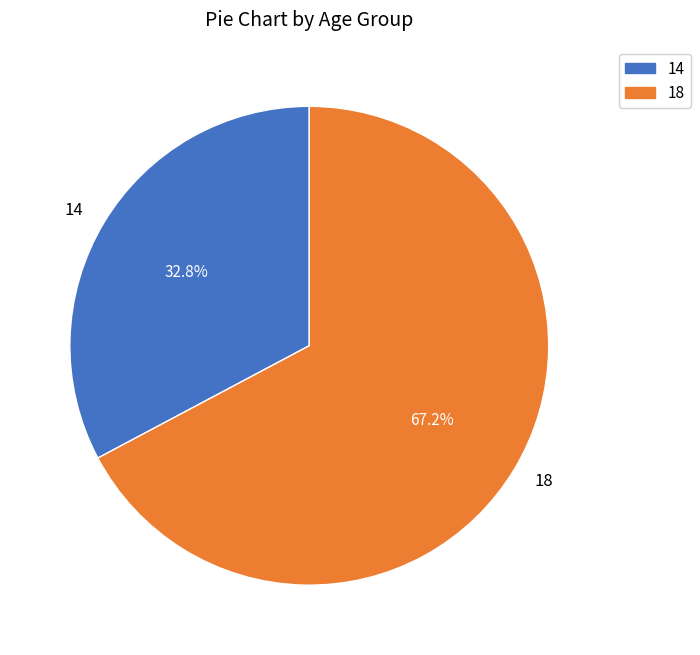

Does 18 account for over 50% of the chart?

Yes